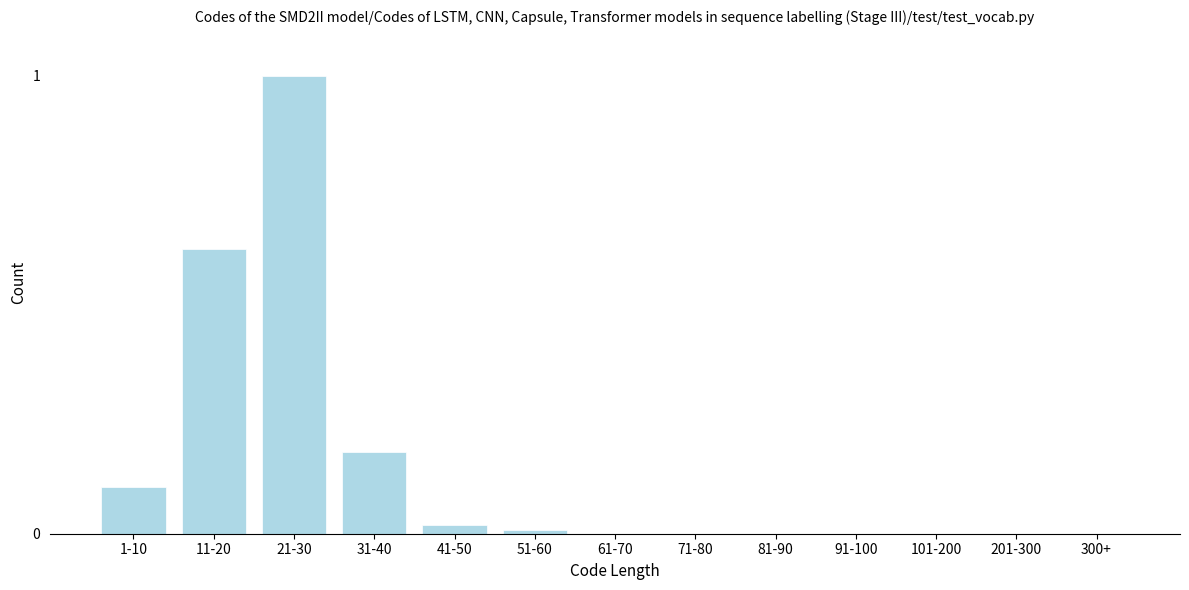

What is the maximum value shown in the chart?

1.0